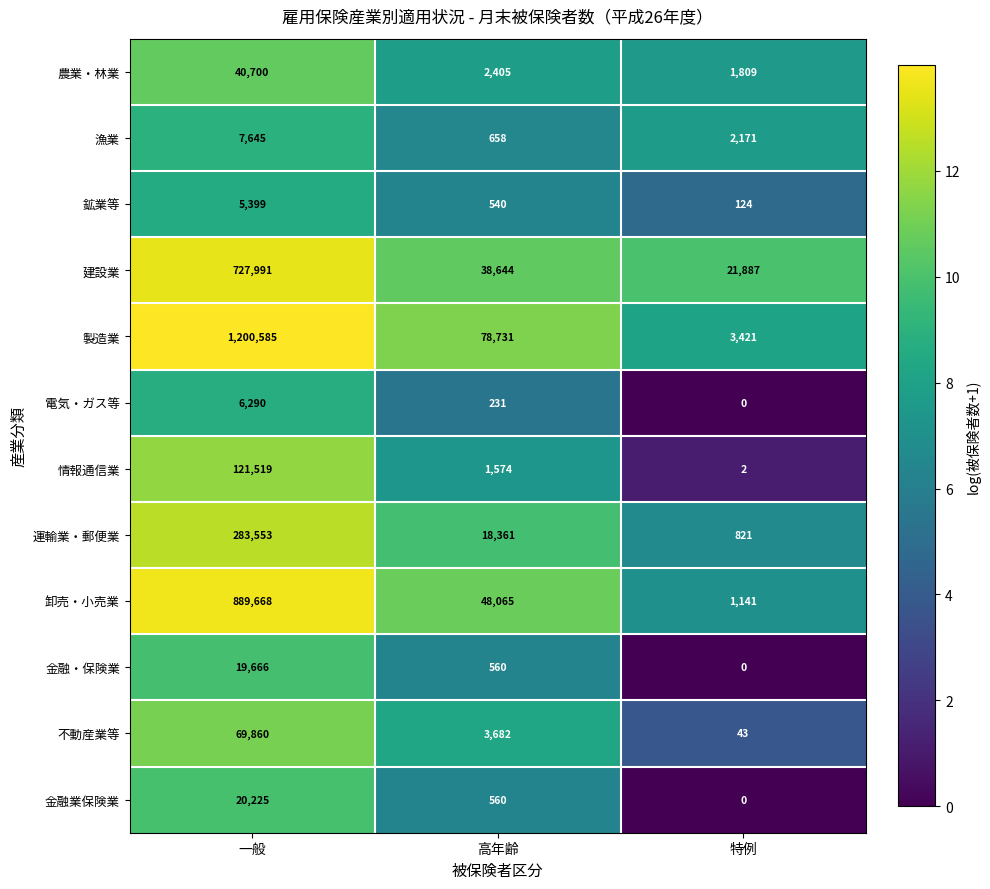

Is it true that 製造業 equals 3421 at 特例?

True